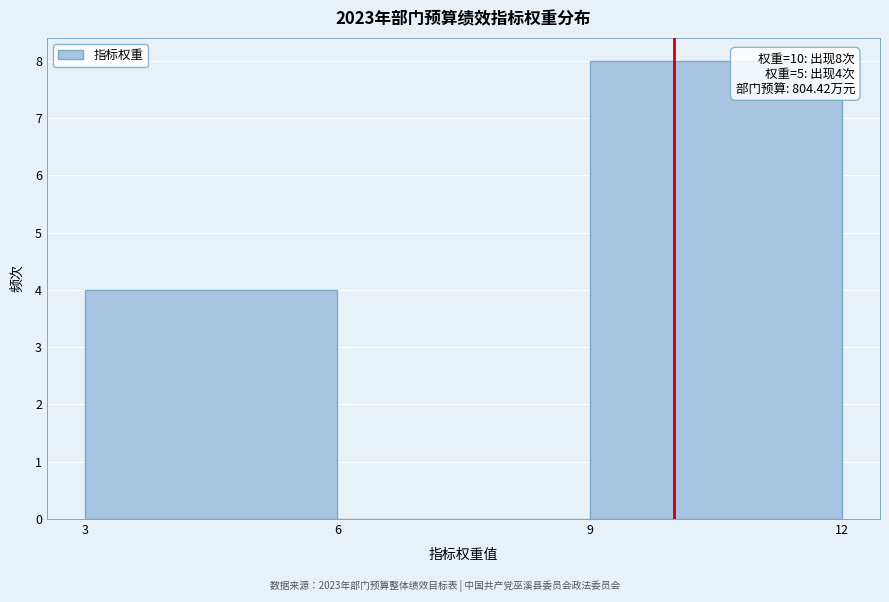

Over which range of the x-axis is the bar tallest?

9 to 12